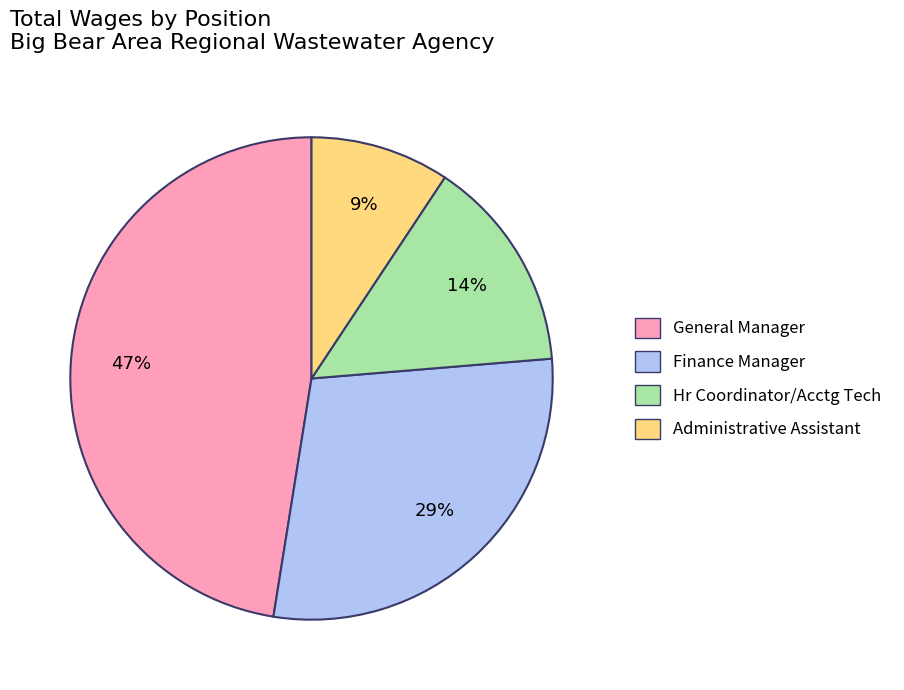

Which category has the smallest portion of the pie?

Administrative Assistant